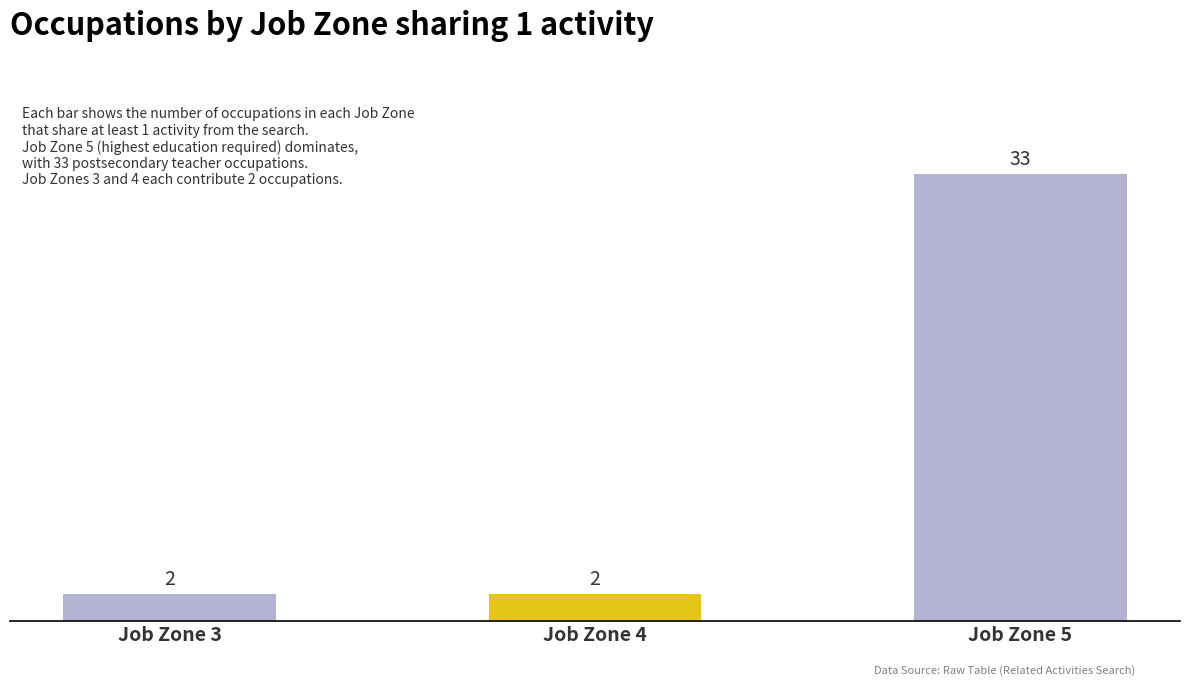

Count the number of data series in this chart.

1